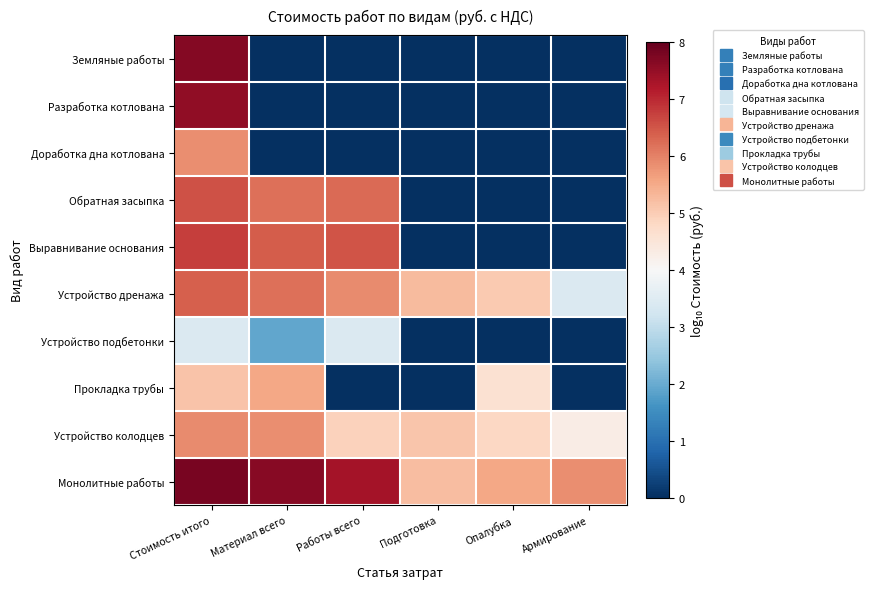

How many categories are shown in the chart?

6